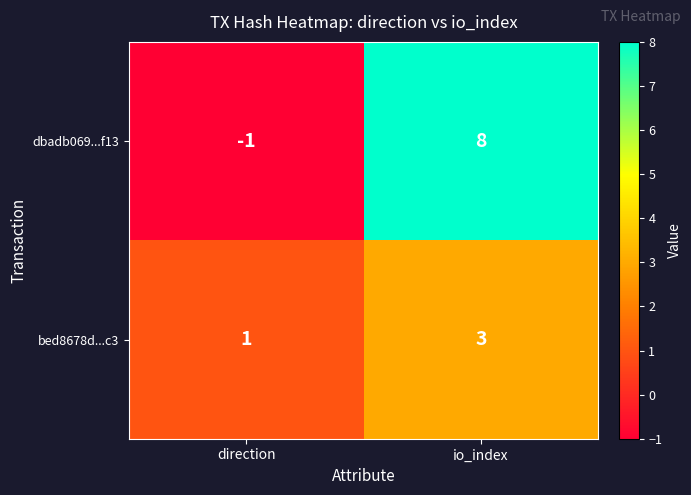

Rank the categories by dbadb069...f13 value from highest to lowest.

io_index, direction